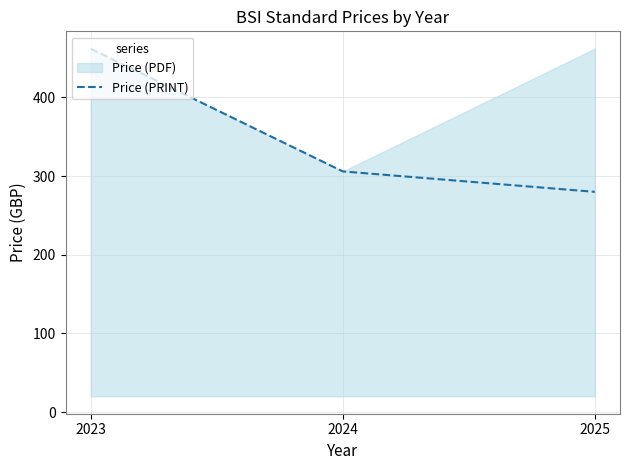

Rank the categories by value from highest to lowest.

2023, 2024, 2025